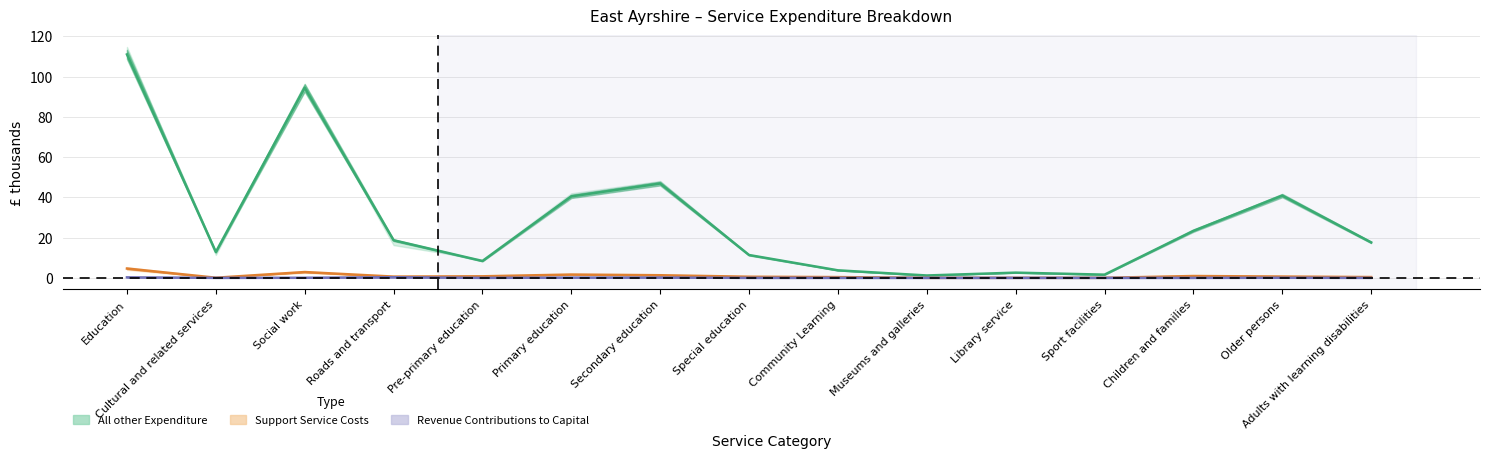

What position from the left is Roads and transport?

4